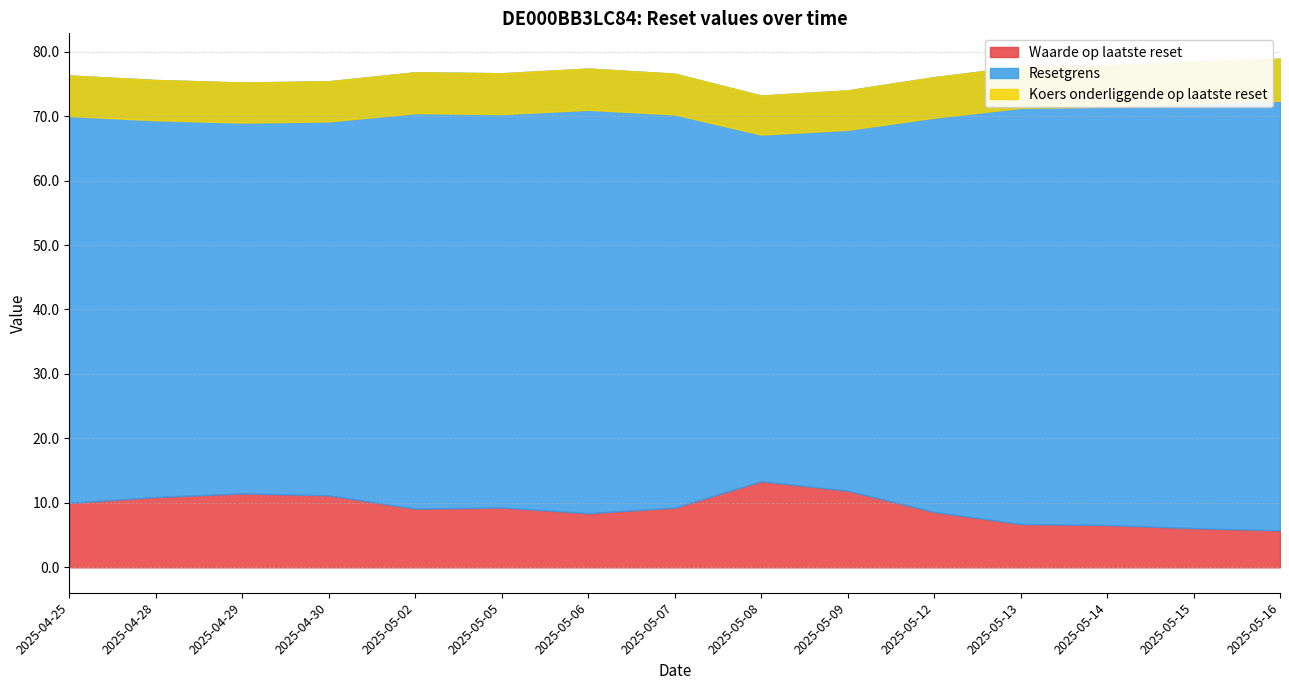

At how many categories does at least one series exceed 63?

15